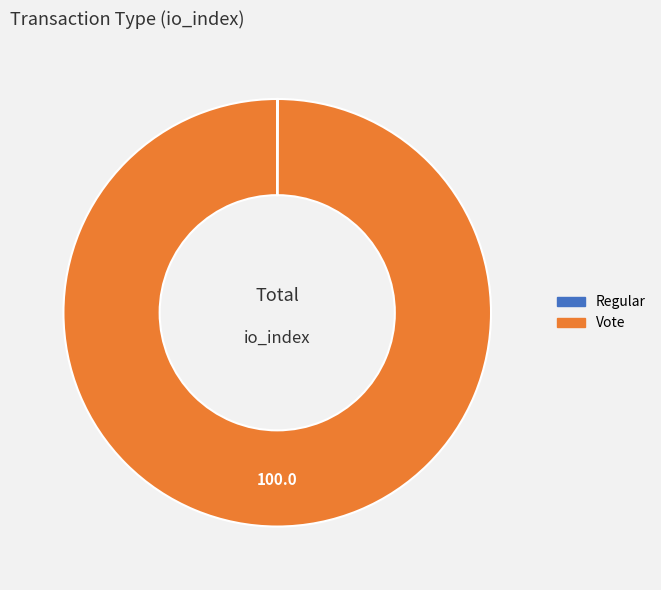

Which category accounts for the majority?

Vote